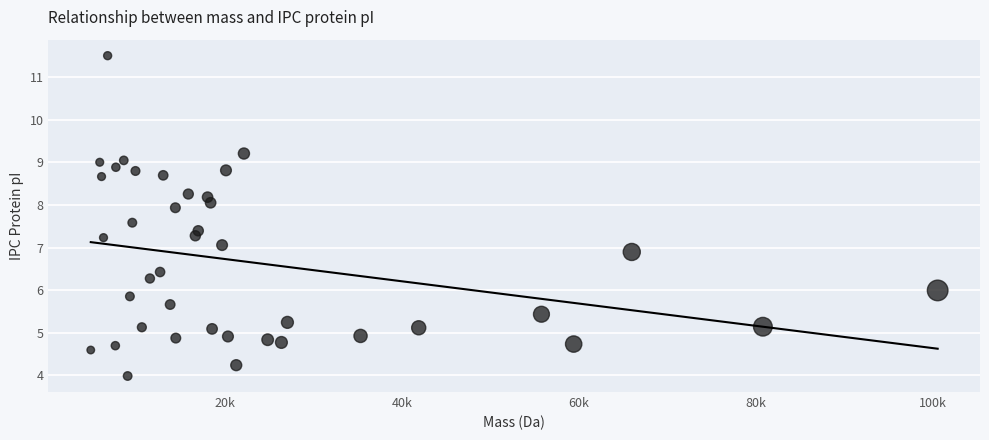

What is the range of X values (max minus min)?

95718.8